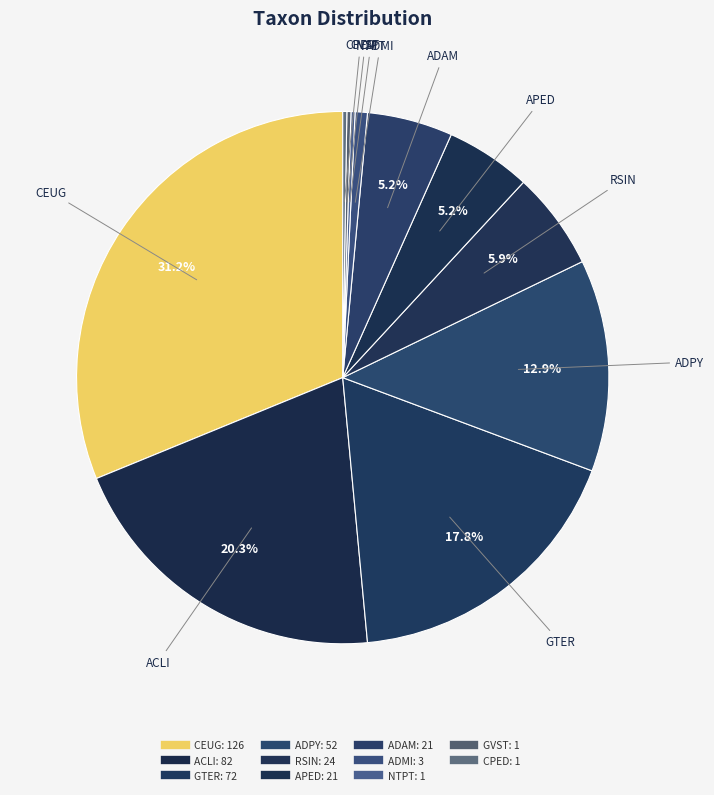

What is the ratio of the value at ADAM to the value at ADMI?

7.0